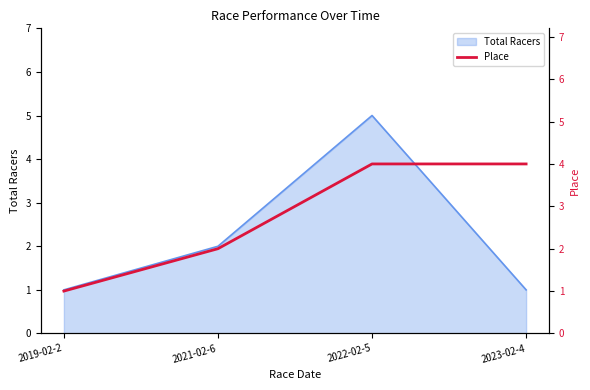

What is the label of the 1st point from the left?

2019-02-2